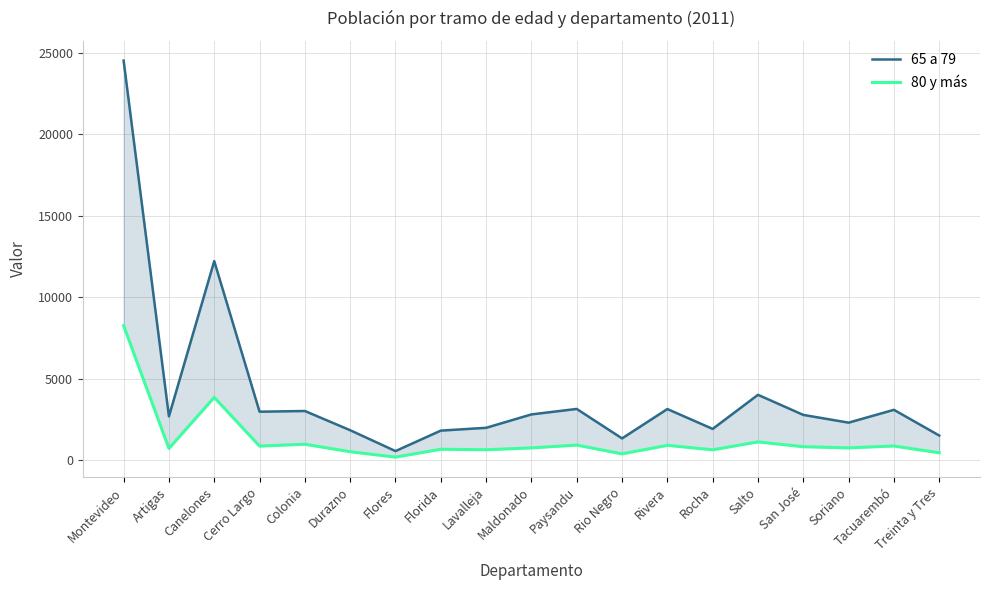

Rank the categories by 80 y más value from highest to lowest.

Montevideo, Canelones, Salto, Colonia, Paysandu, Rivera, Tacuarembó, Cerro Largo, San José, Soriano, Maldonado, Artigas, Florida, Lavalleja, Rocha, Durazno, Treinta y Tres, Rio Negro, Flores